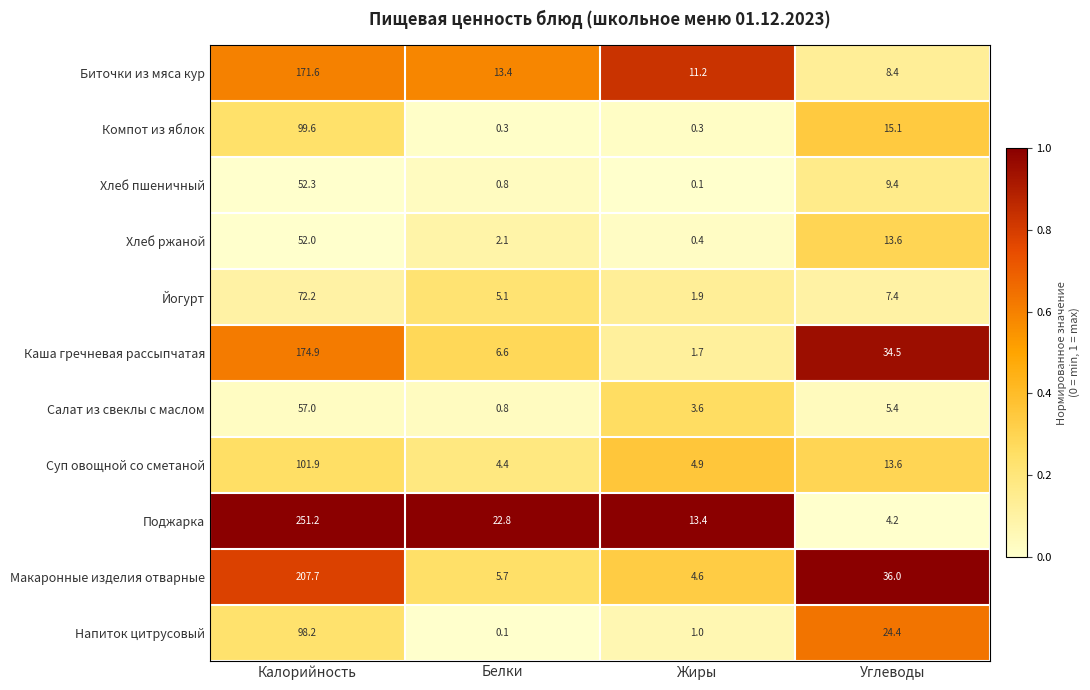

At which category does the chart reach its peak across all series?

Калорийность